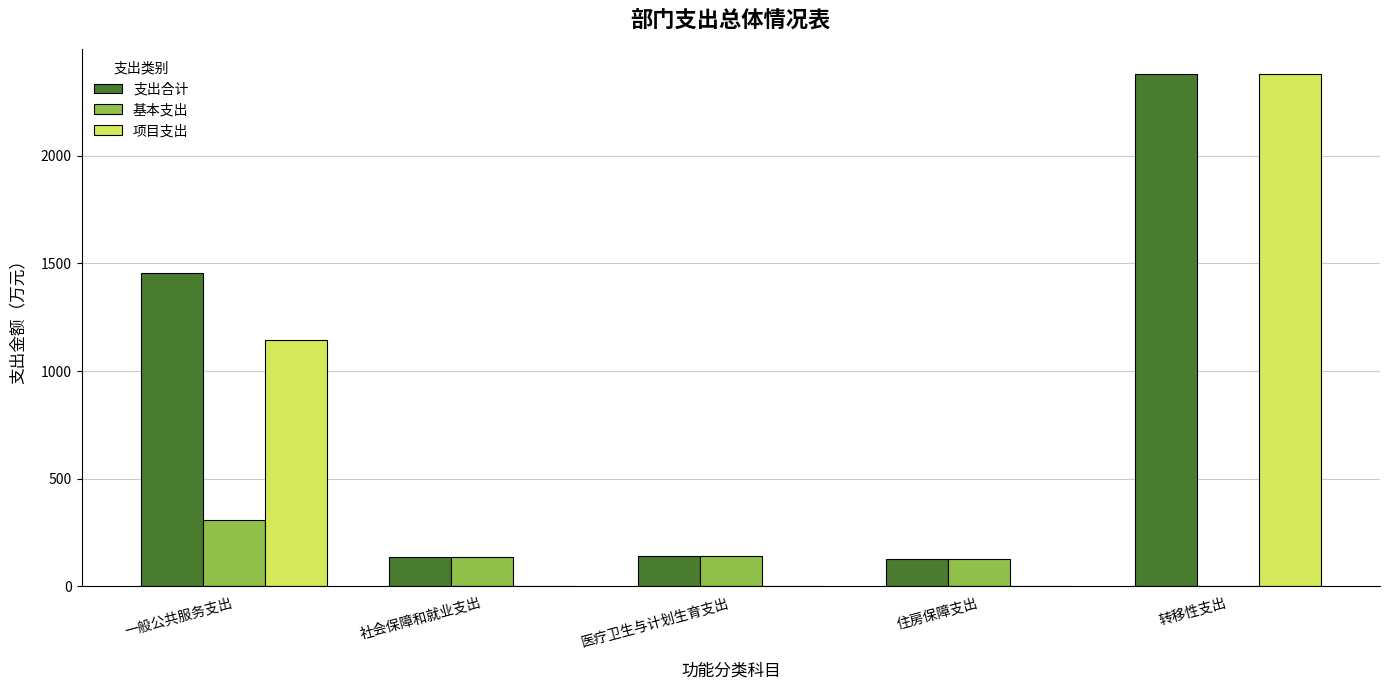

Read the 支出合计 value at 医疗卫生与计划生育支出.

140.2